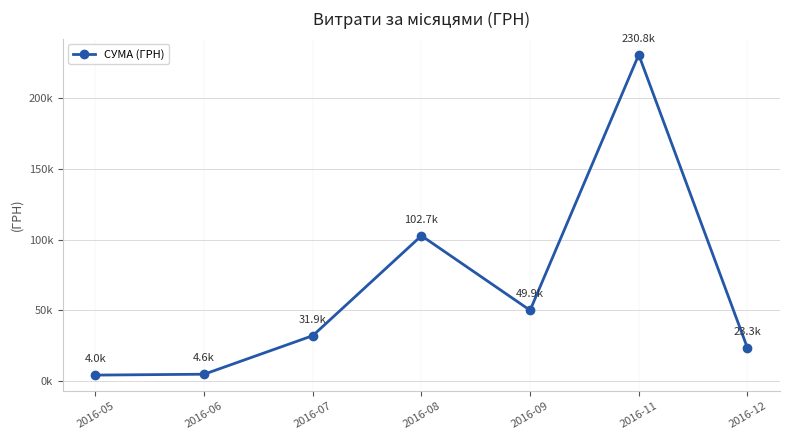

Does the chart have visible grid lines?

Yes